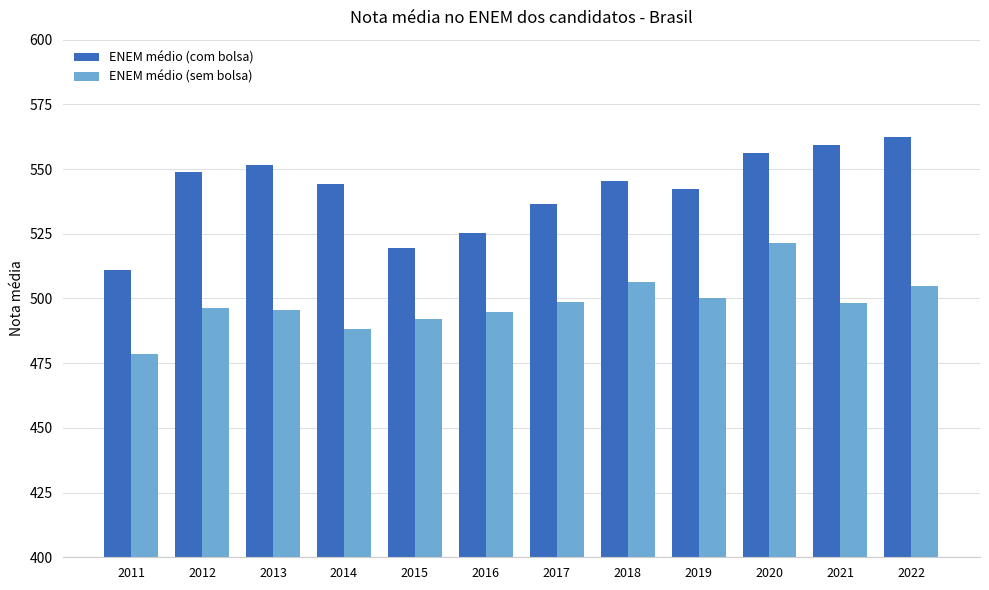

How many distinct data groups are displayed?

2